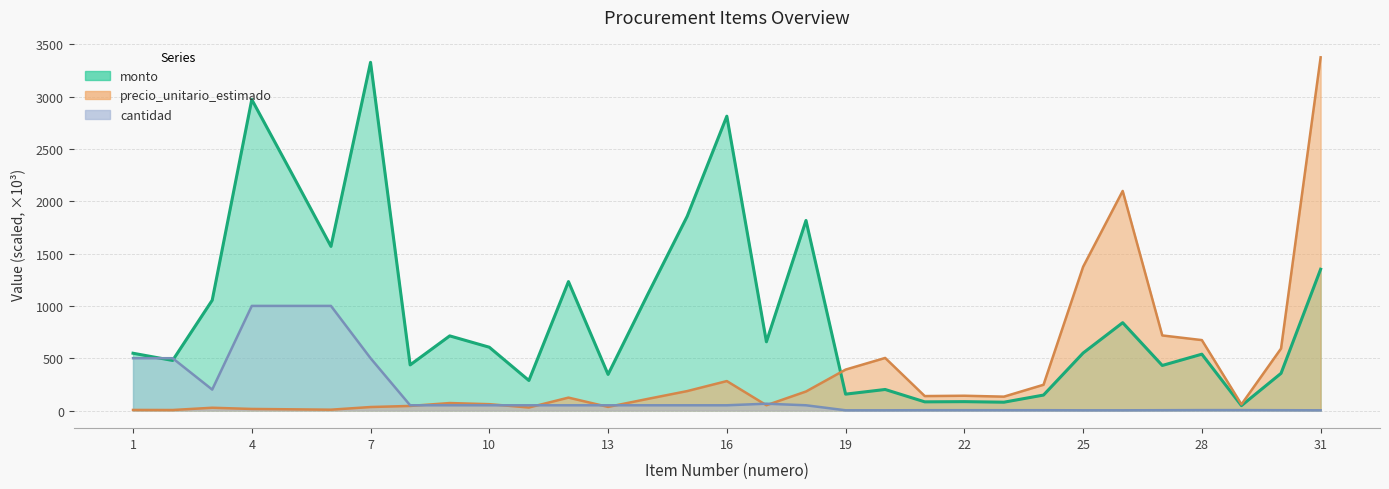

Which series has the largest range (max minus min)?

precio_unitario_estimado